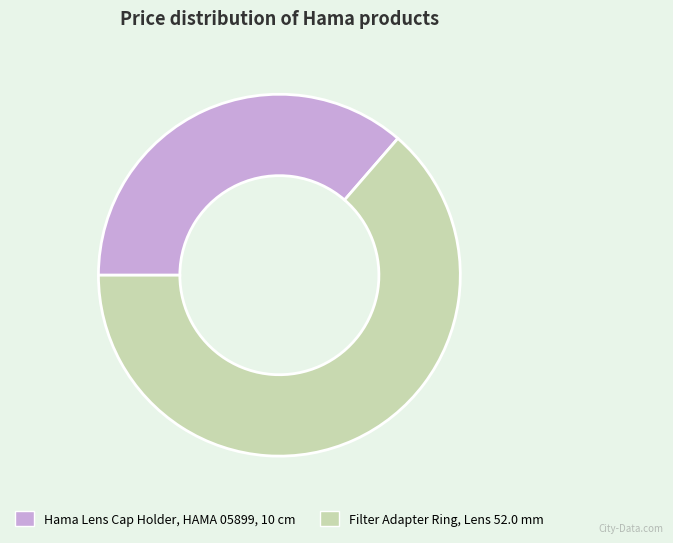

Is the sum of Filter Adapter Ring, Lens 52.0 mm and Hama Lens Cap Holder, HAMA 05899, 10 cm greater than half?

Yes